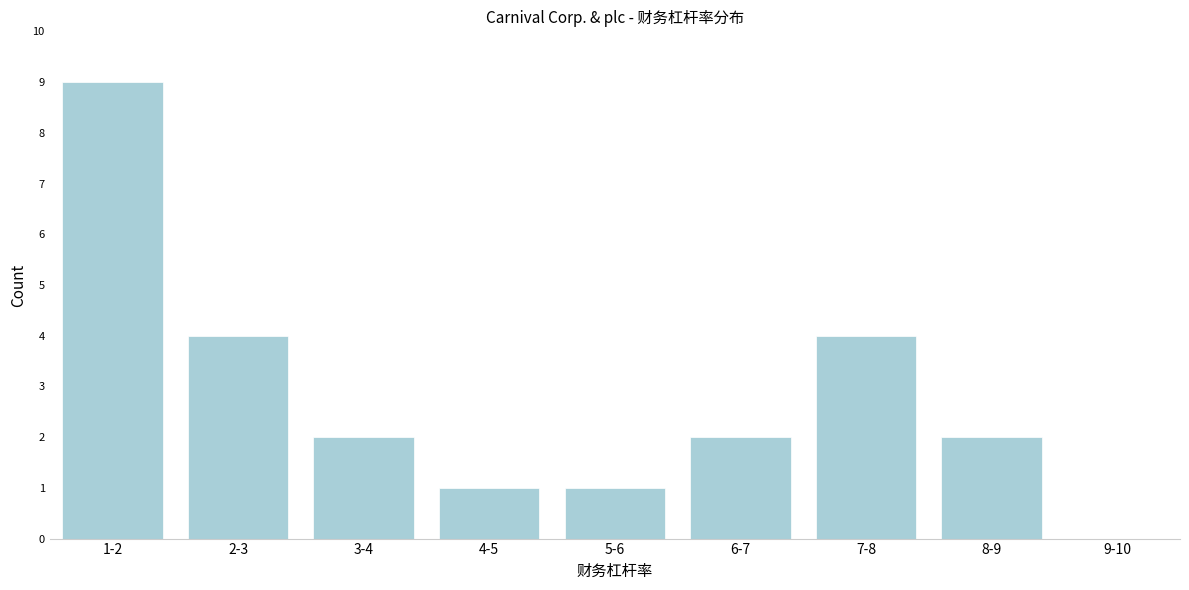

Reading right to left, list all the values displayed in this chart.

9-10=0	8-9=2	7-8=4	6-7=2	5-6=1	4-5=1	3-4=2	2-3=4	1-2=9